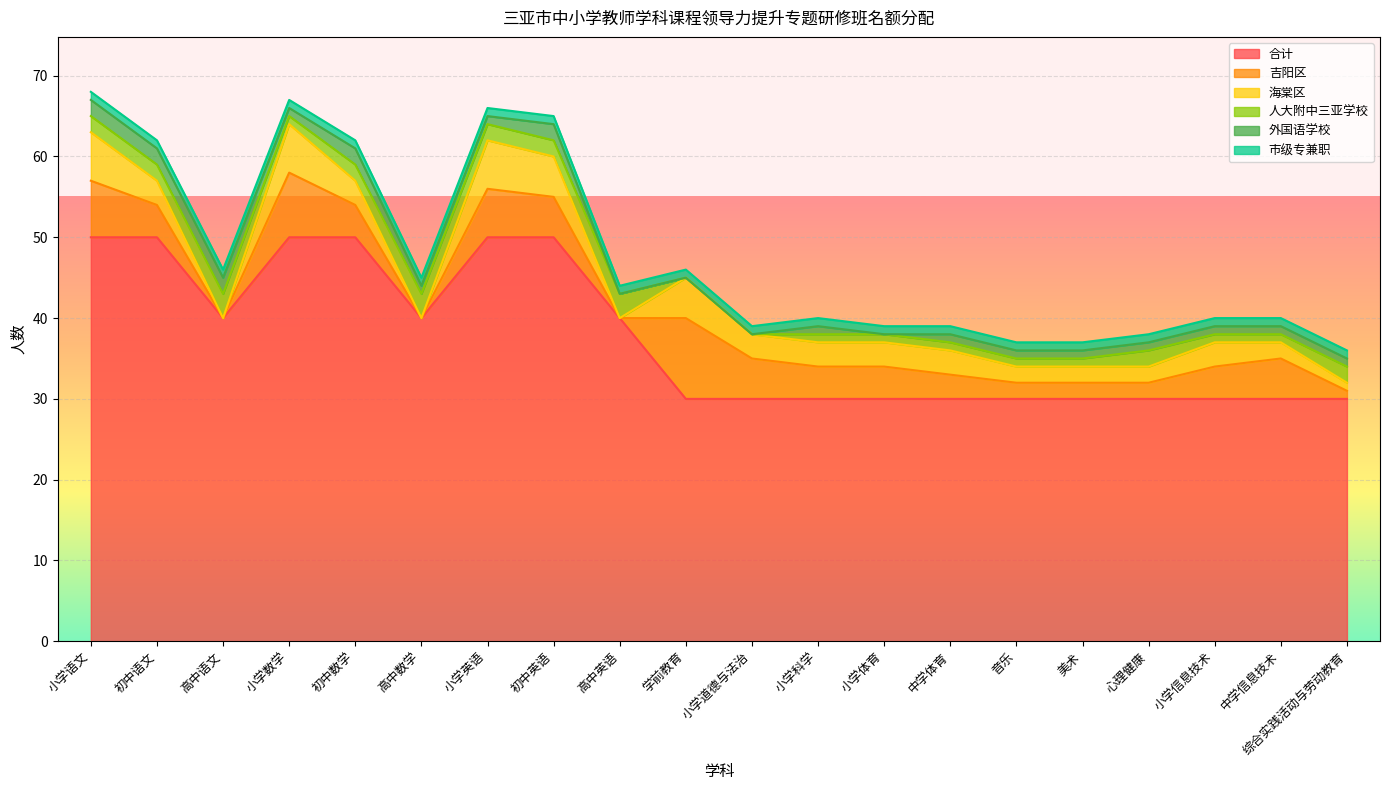

What is the total value across all series at 高中数学?

45